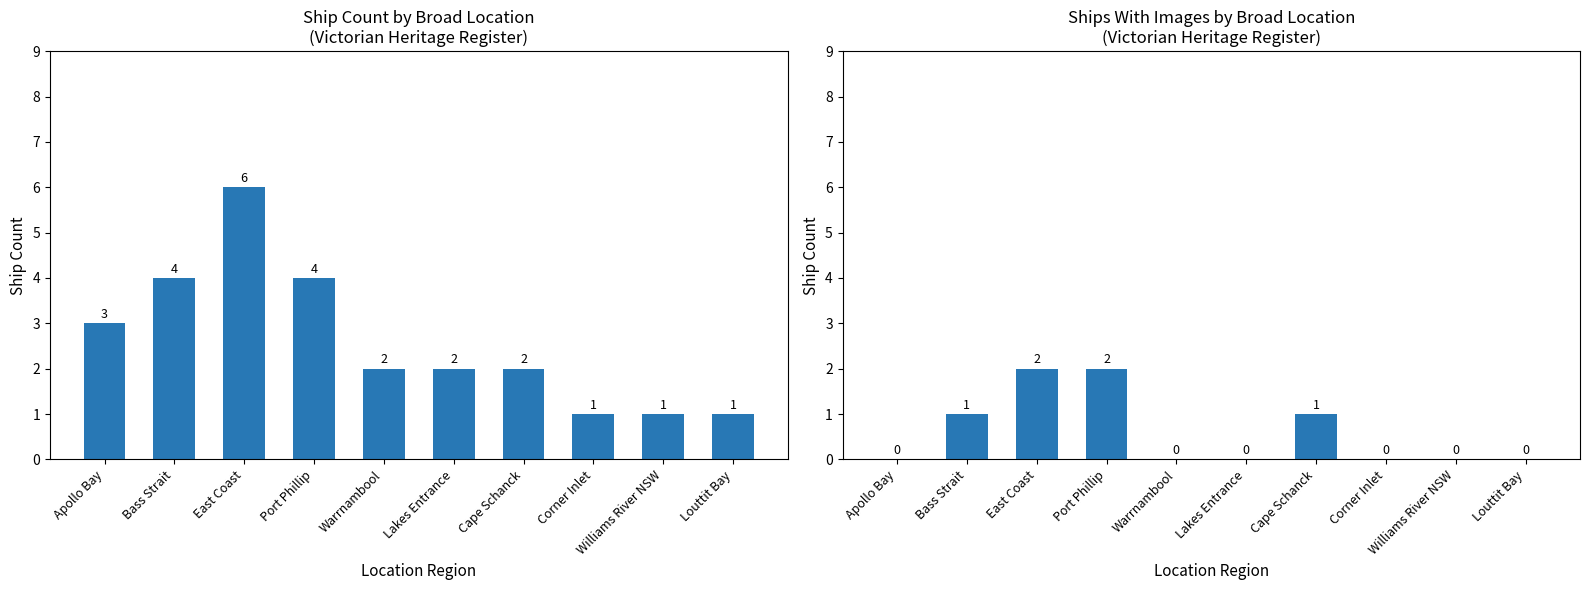

At which category does the chart reach its peak across all series?

East Coast